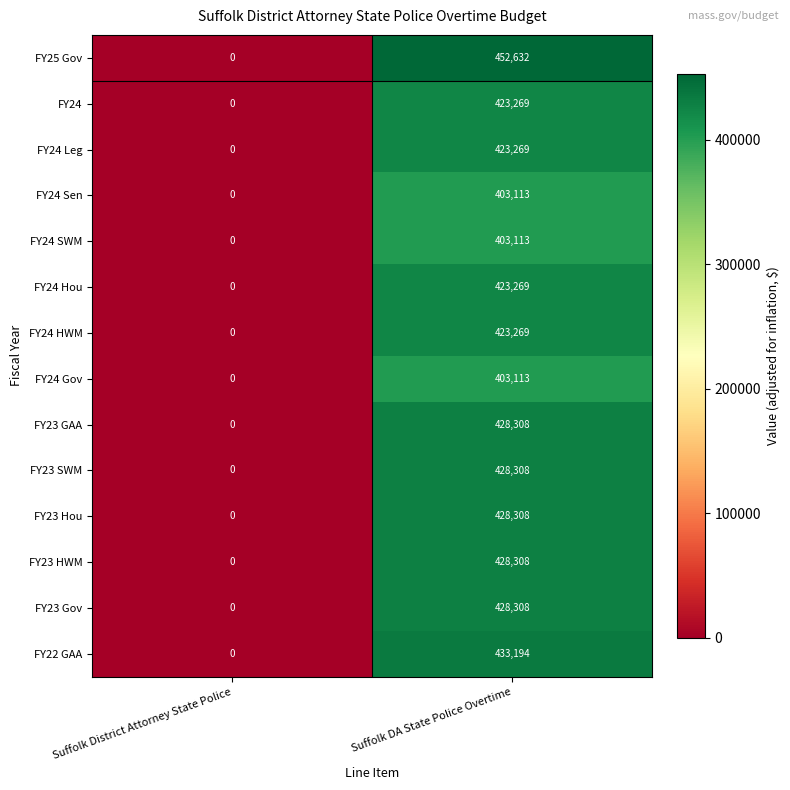

Which series has the largest range (max minus min)?

FY25 Gov